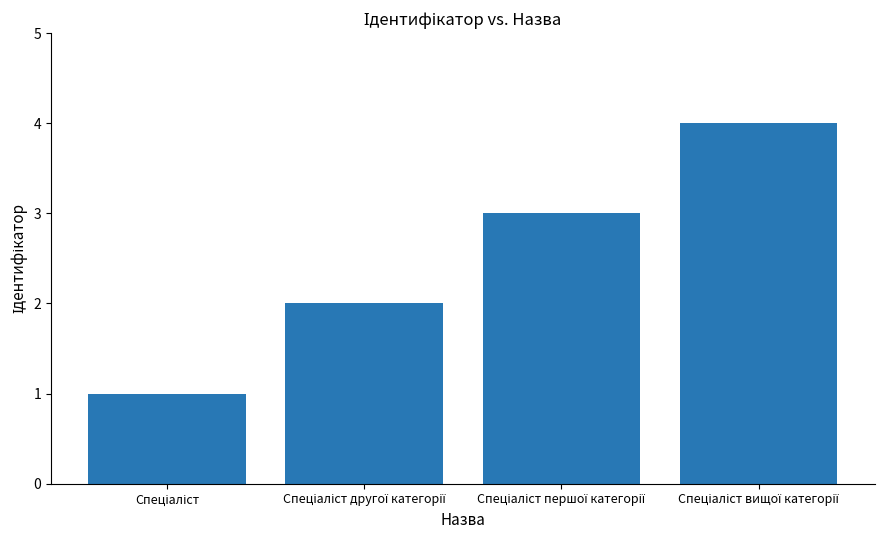

What is the sum of all values?

10